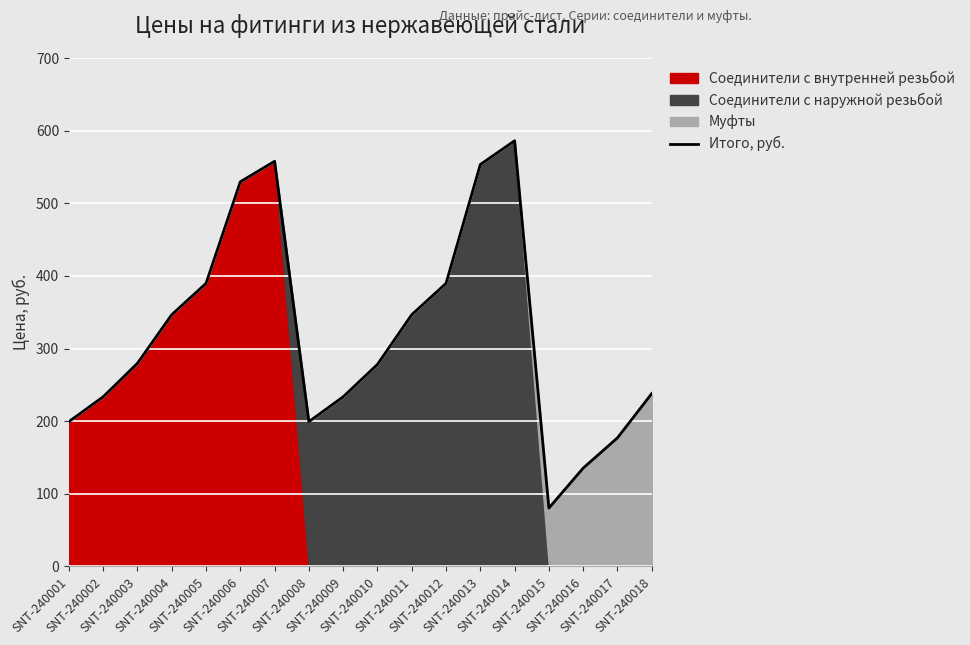

How many data points are above 279?

9